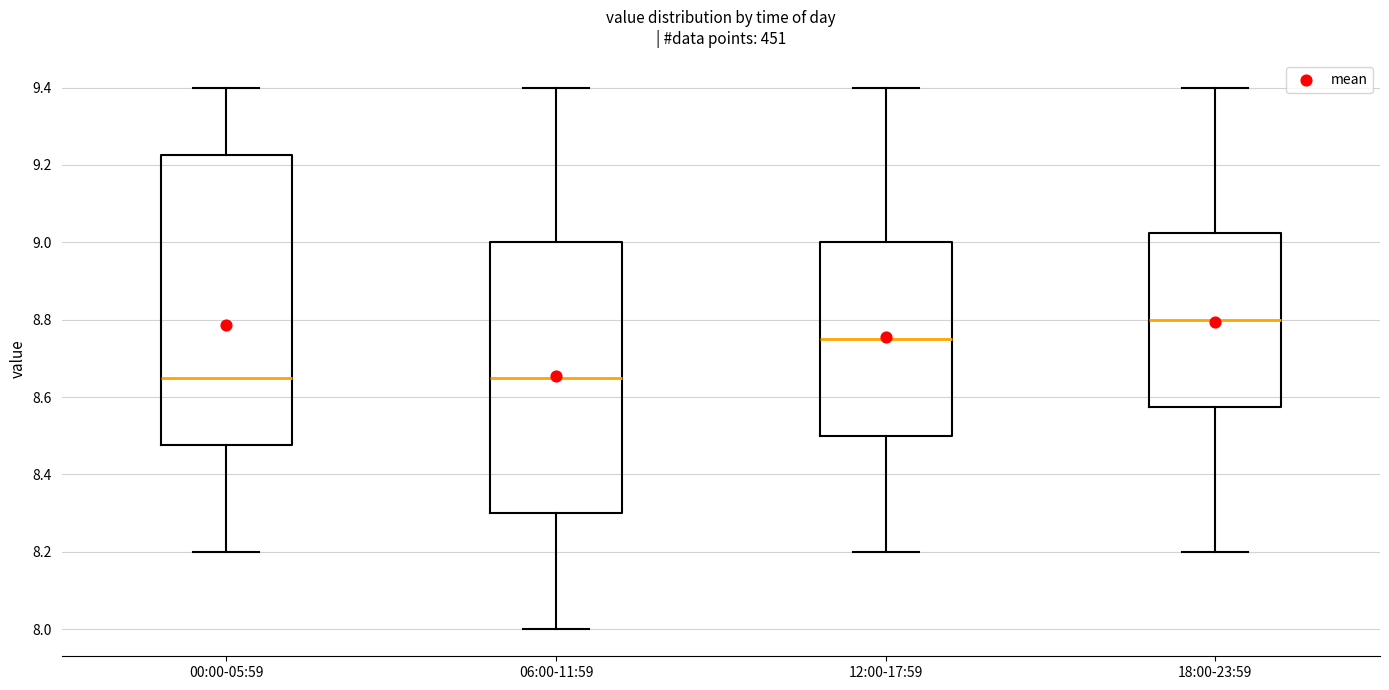

Comparing the boxes themselves (not the whiskers), which one is the tallest?

00:00-05:59